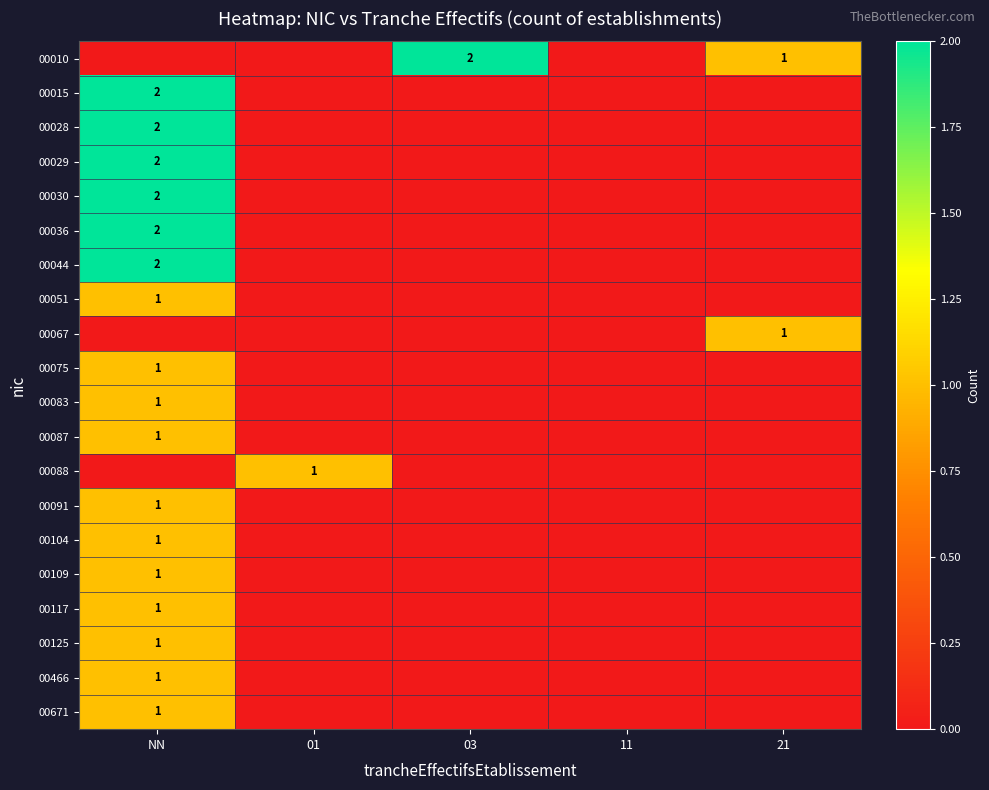

The value of 00083 at NN is 0. True or false?

False